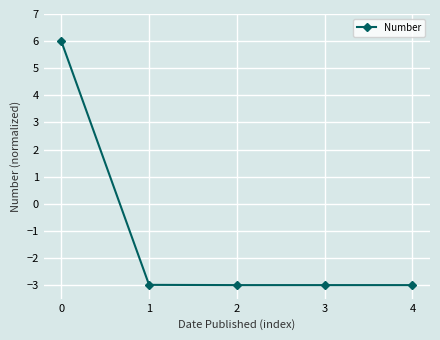

What is the approximate value at 1?

-3.0